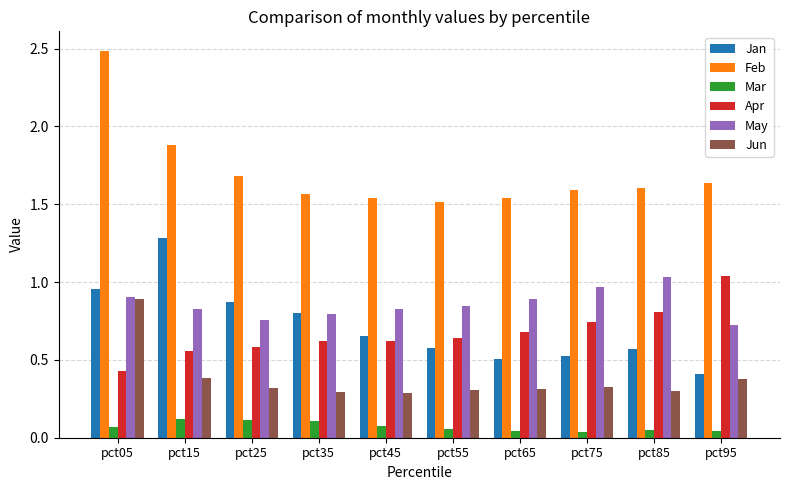

What is the average value of the Feb series?

1.7